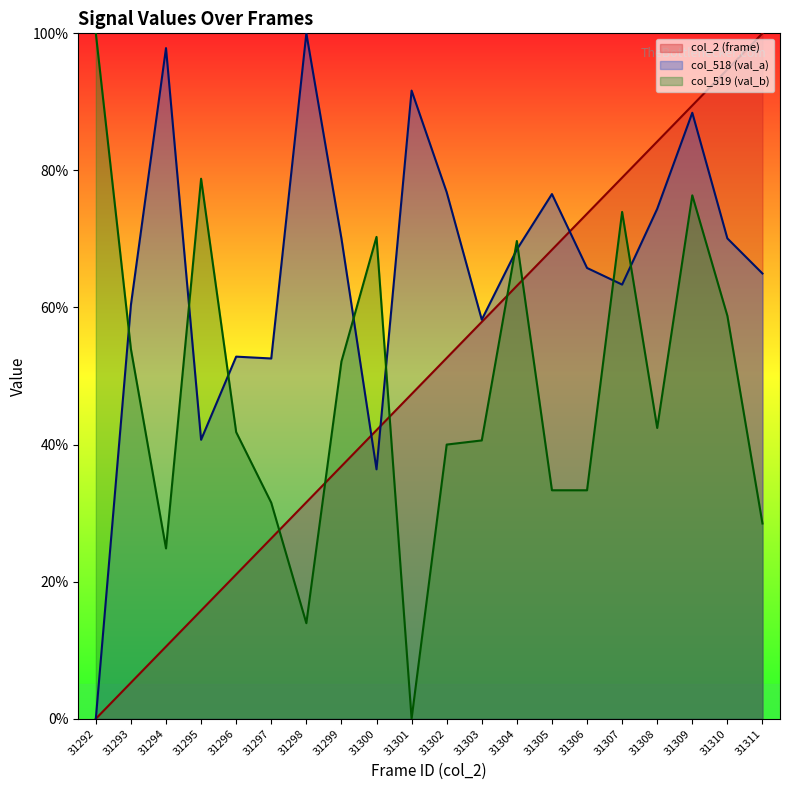

Which category has the highest value in the col_2 (frame) series?

31311